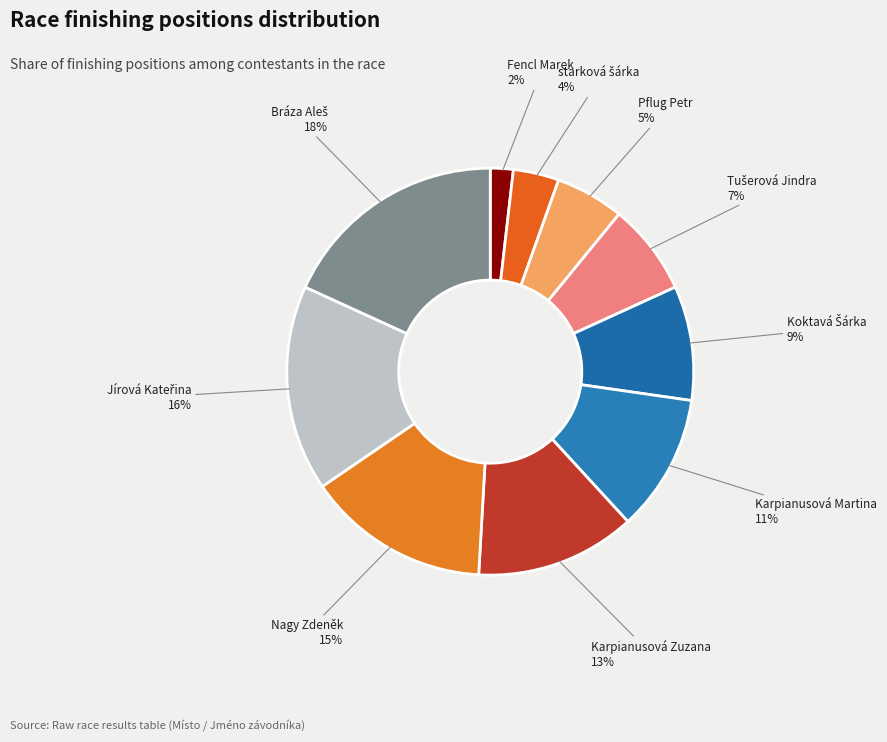

What is the smallest slice in the pie chart?

Fencl Marek